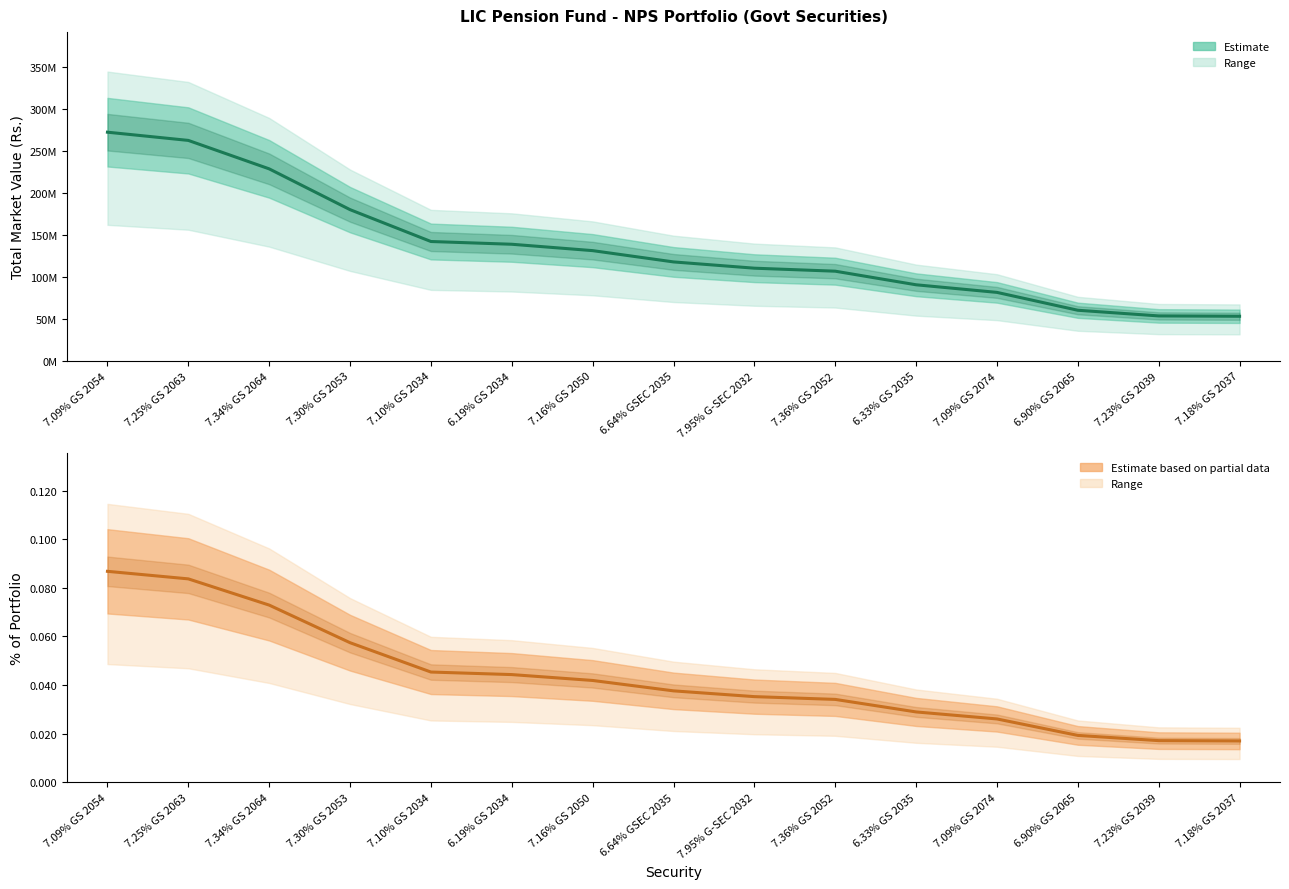

Is it true that Market Value (Estimate) equals 60403860.0 at 6.90% GS 2065?

True